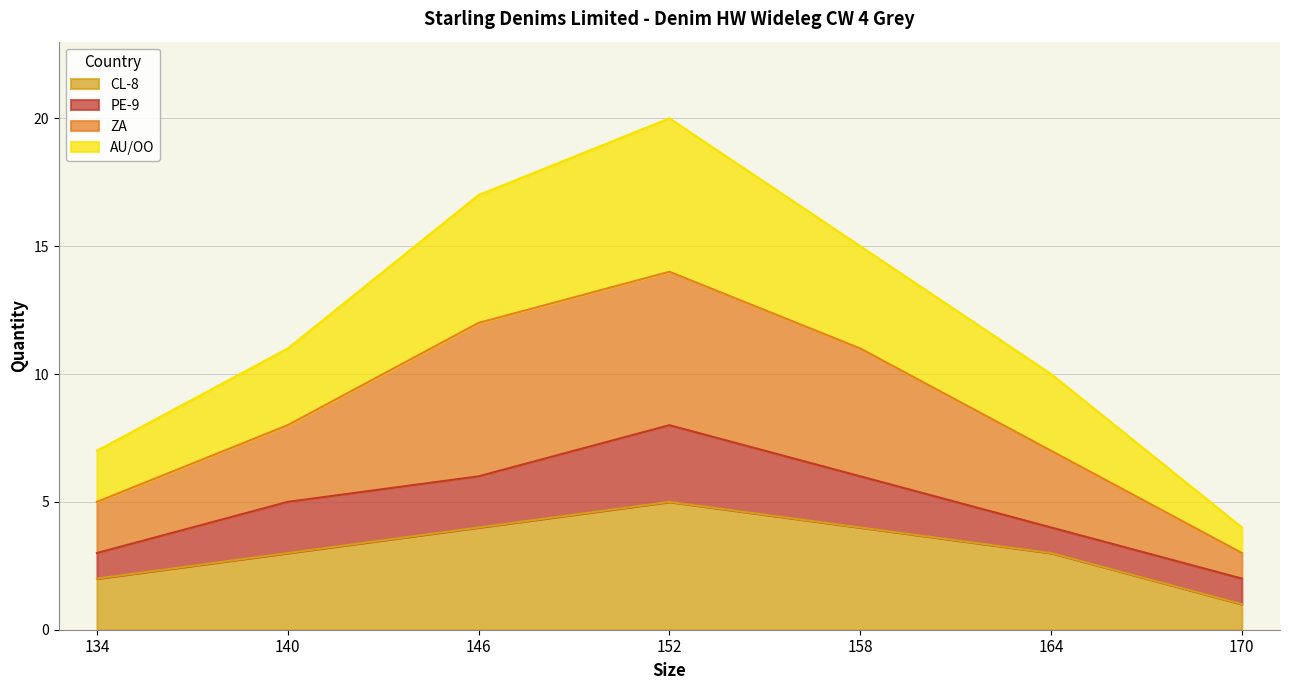

What is the total value across all series at 164?

10